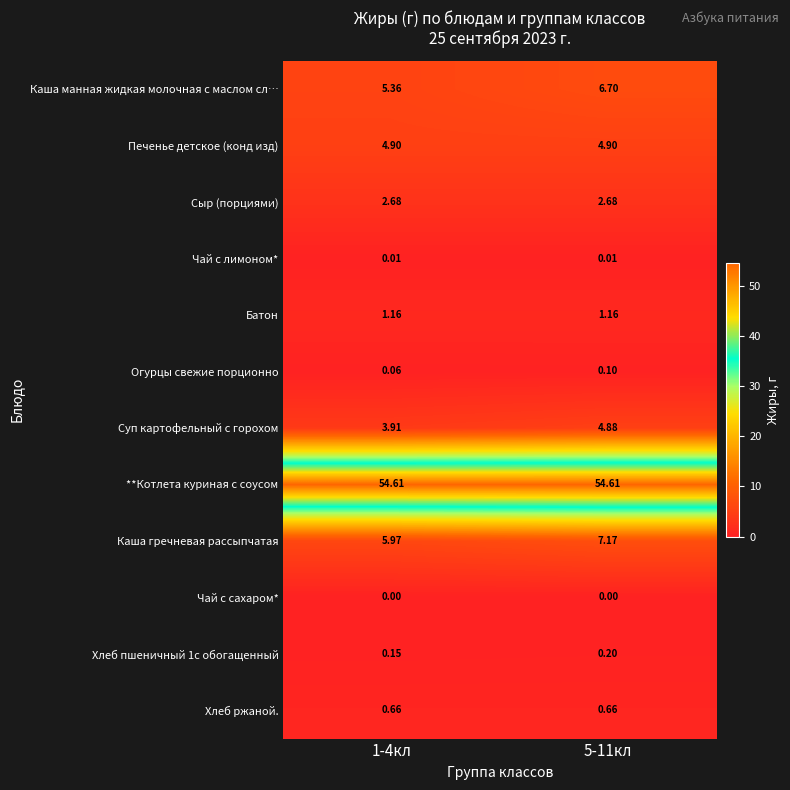

Is the value of Хлеб ржаной. at 1-4кл greater than the value of Сыр (порциями) at 5-11кл?

No